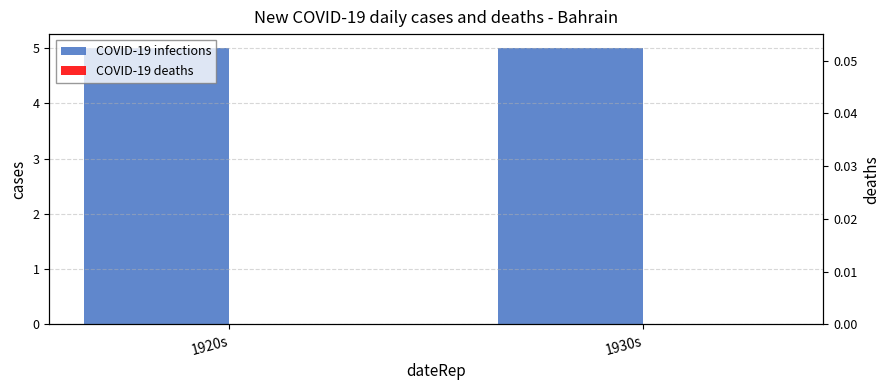

Which series changed the most between 1920s and 1930s?

COVID-19 infections